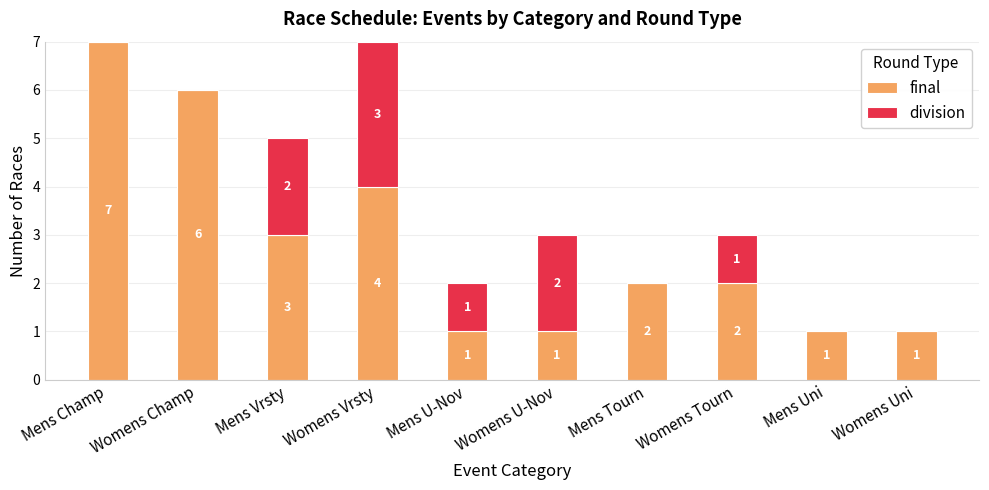

At which label does final first exceed 2?

Mens Champ